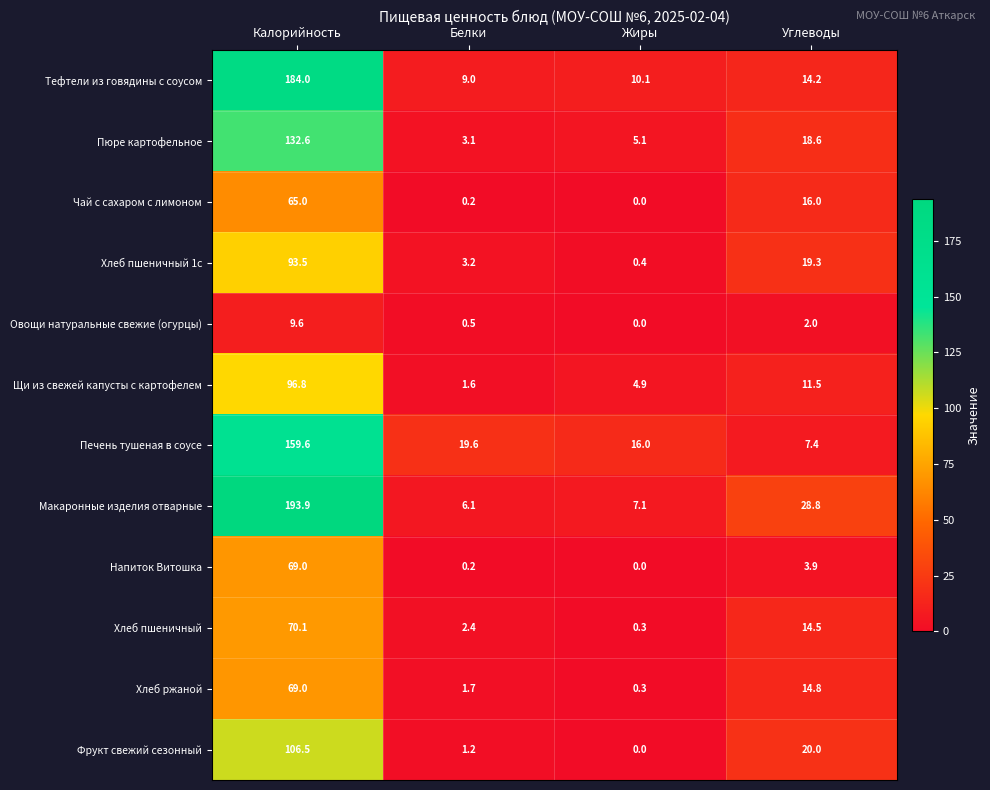

At which category does the chart reach its peak across all series?

Калорийность